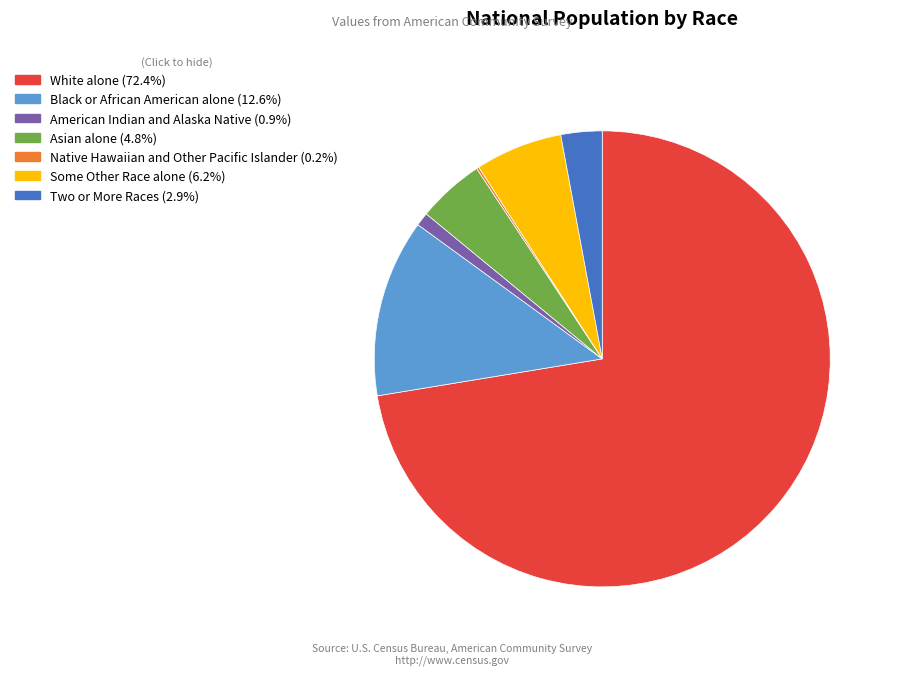

Is there a majority slice in this chart?

Yes